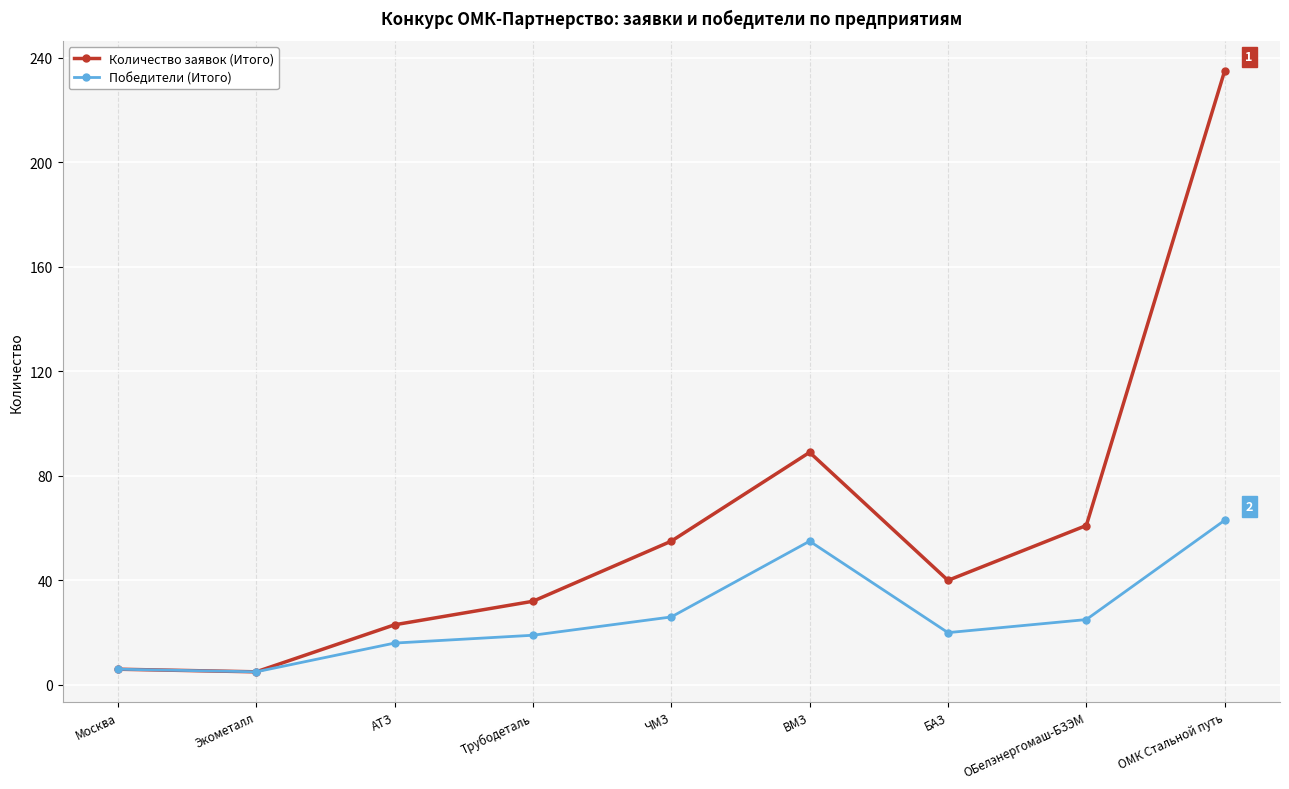

What is the value of the Количество заявок (Итого) point at the 1st from the left?

6